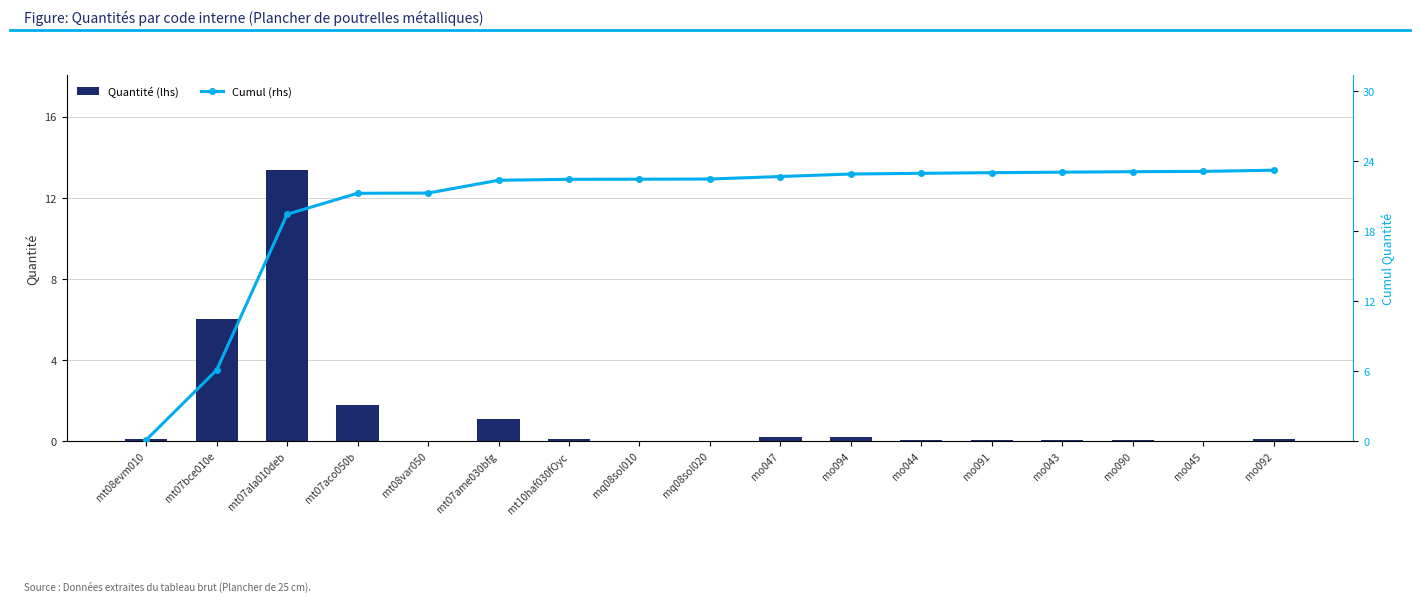

Rank the series at mt08var050 from lowest to highest value.

Quantité (lhs), Cumul (rhs)